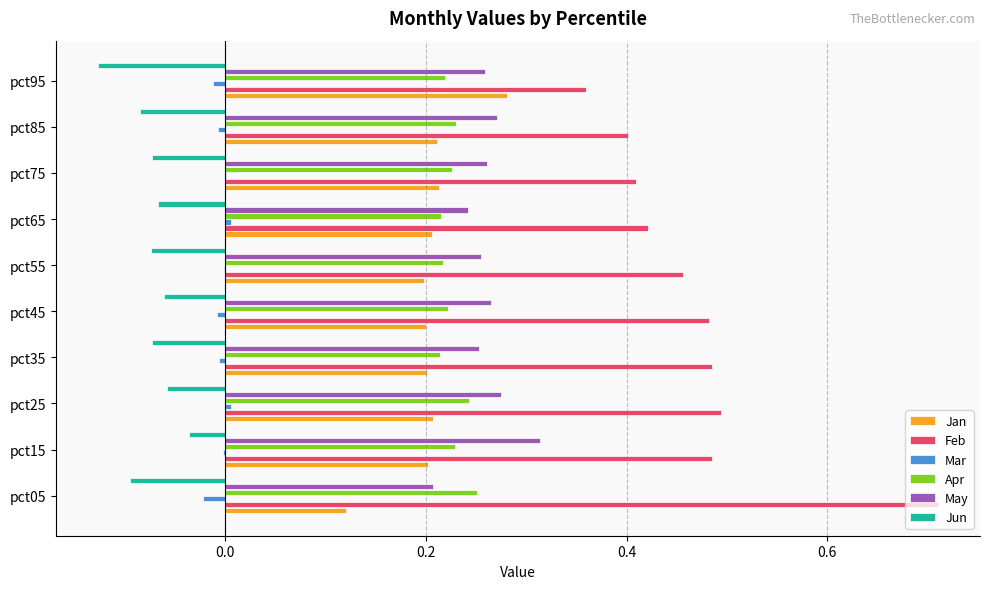

At which category does the chart reach its peak across all series?

pct05